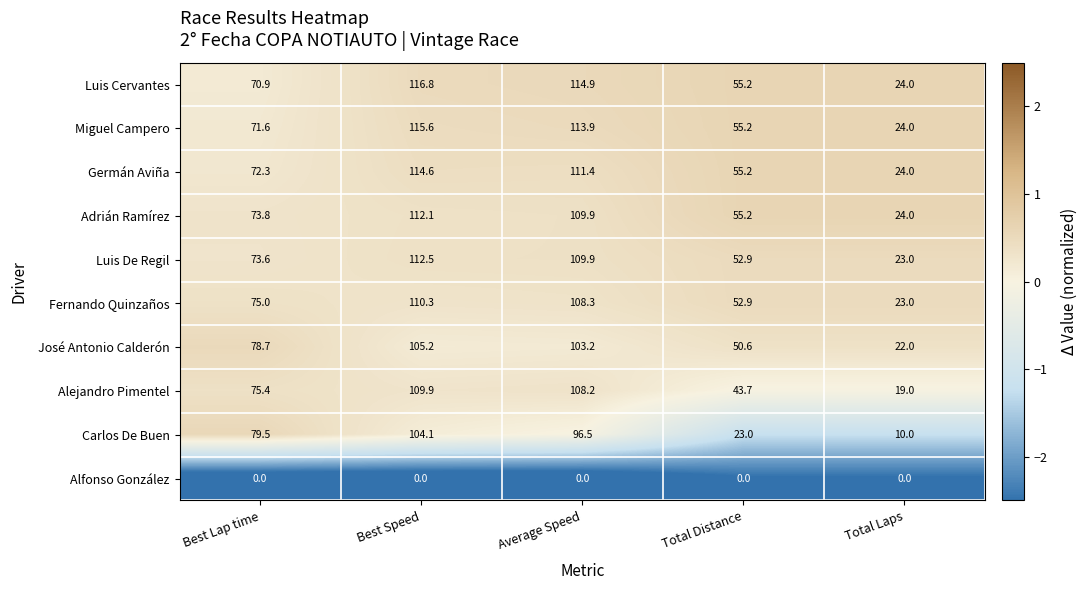

What is the maximum value shown in the chart?

116.8